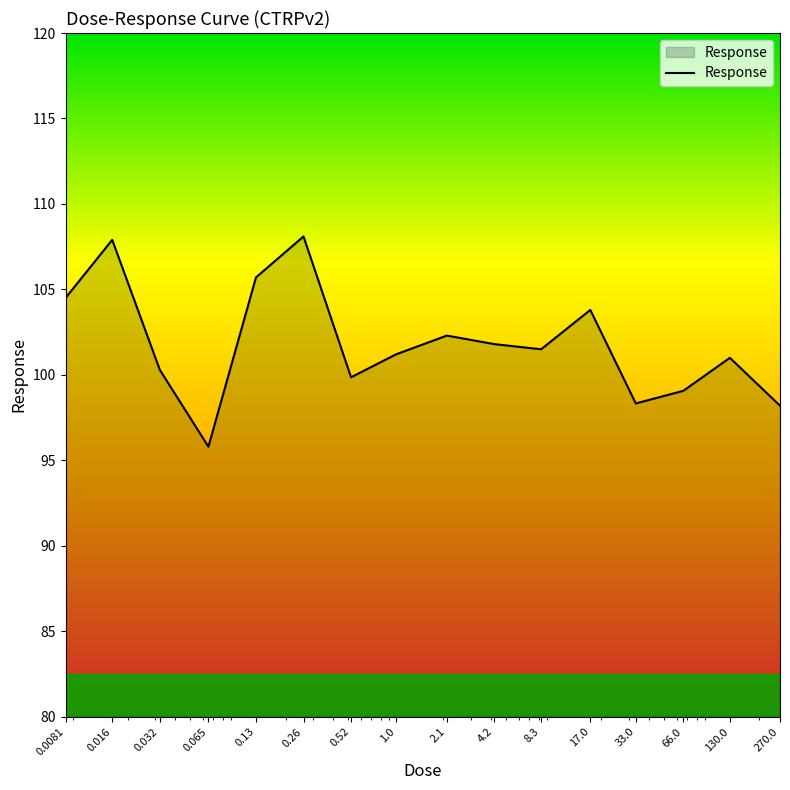

What is the difference between the maximum and minimum values?

12.3